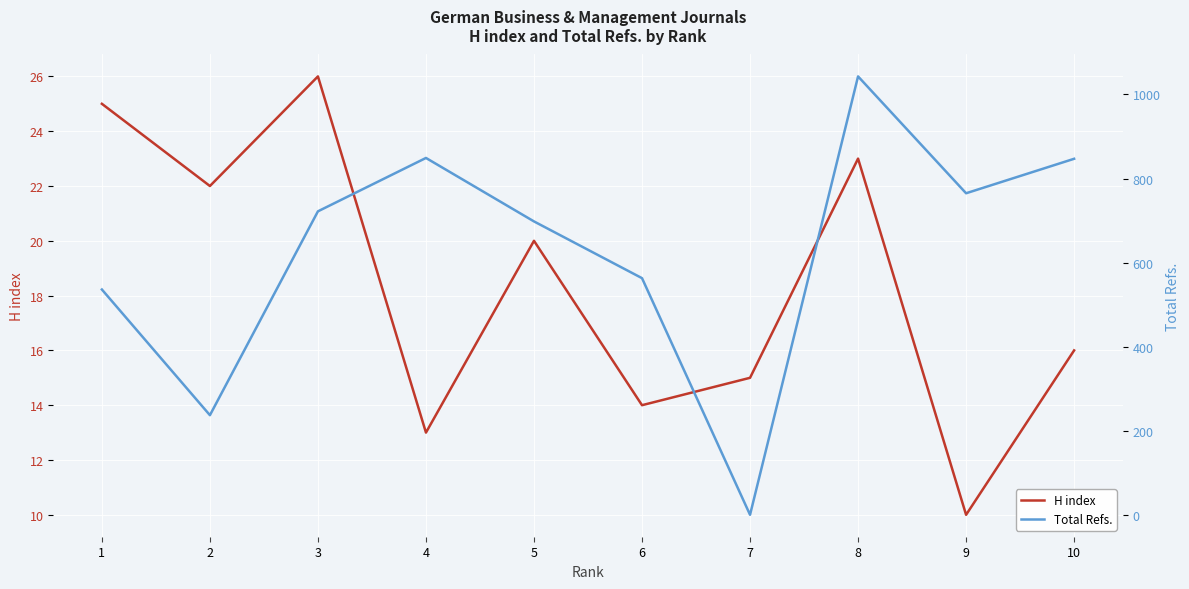

At how many categories does at least one series exceed 779?

3